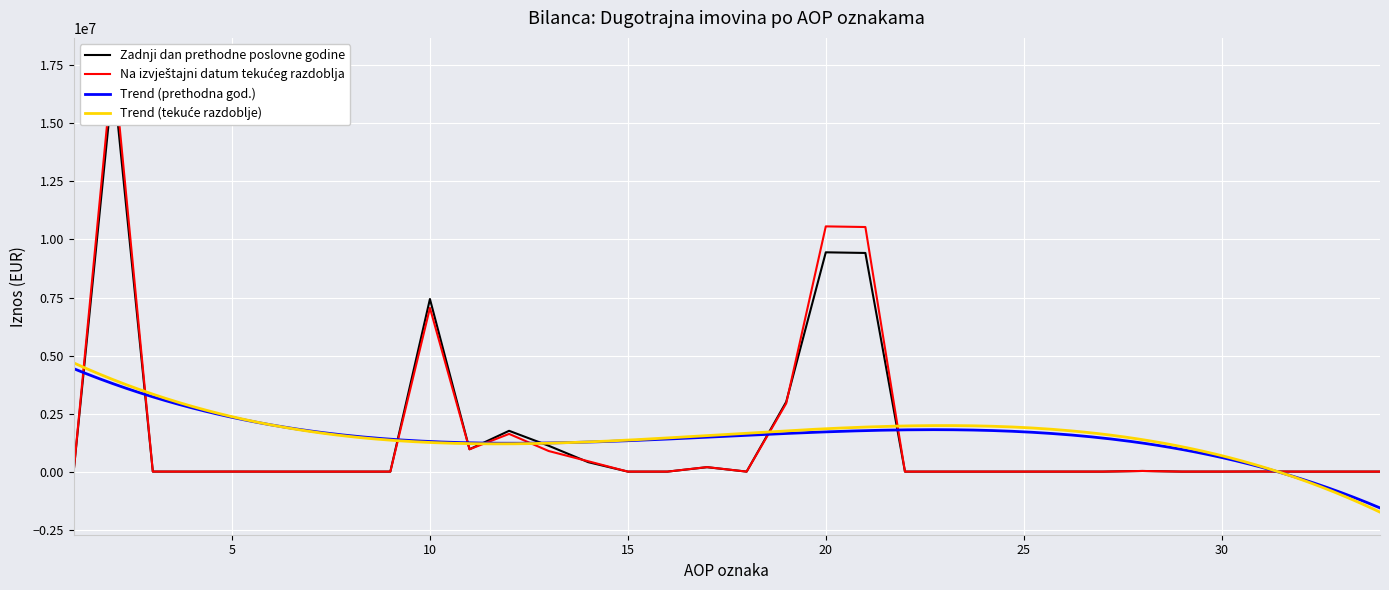

What is the average value of the Zadnji dan prethodne poslovne godine series?

1492772